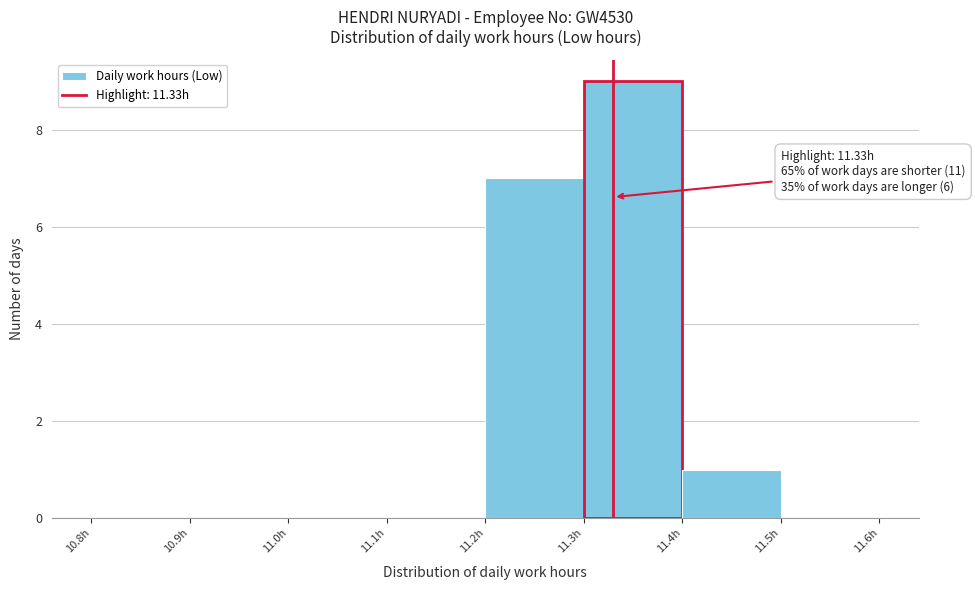

Over which range of the x-axis is the bar tallest?

11.3 to 11.4